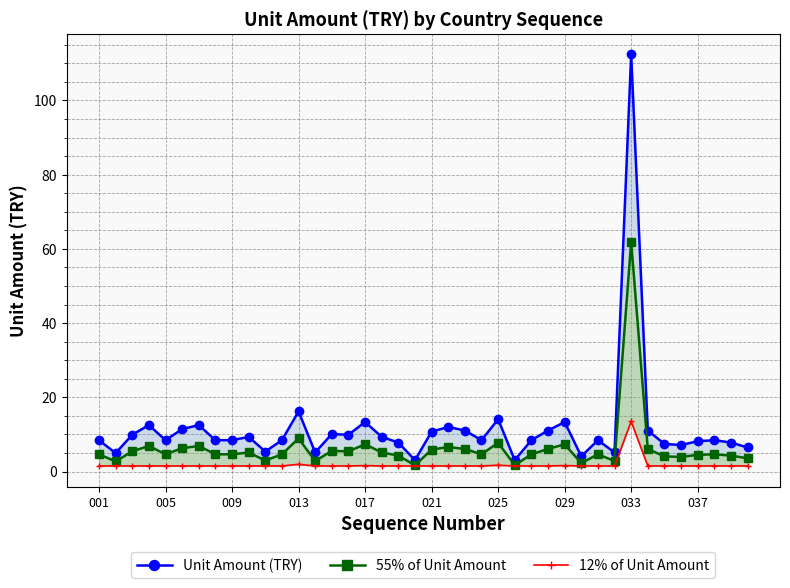

Rank the series by their maximum value, from highest to lowest.

Unit Amount (TRY), 55% of Unit Amount, 12% of Unit Amount